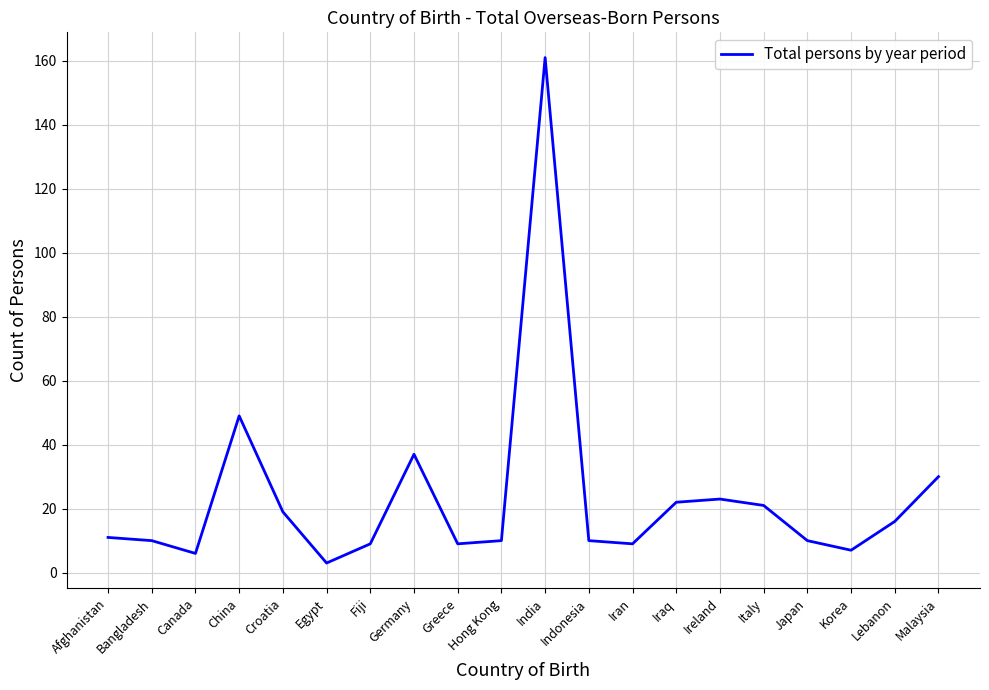

What is the difference between the values at India and China?

112